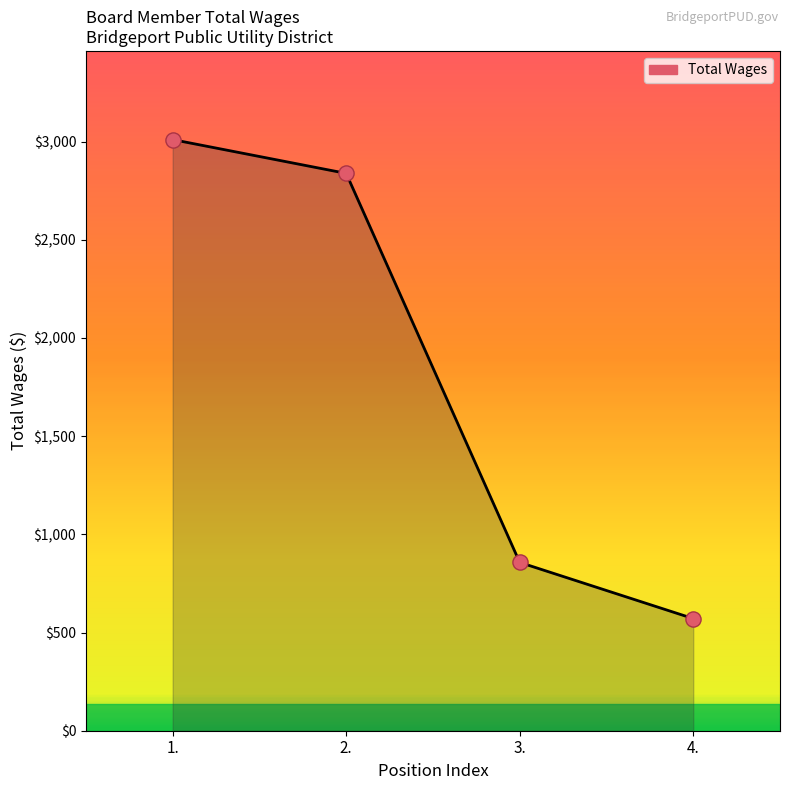

Which has a higher value, 4. or 2.?

2.